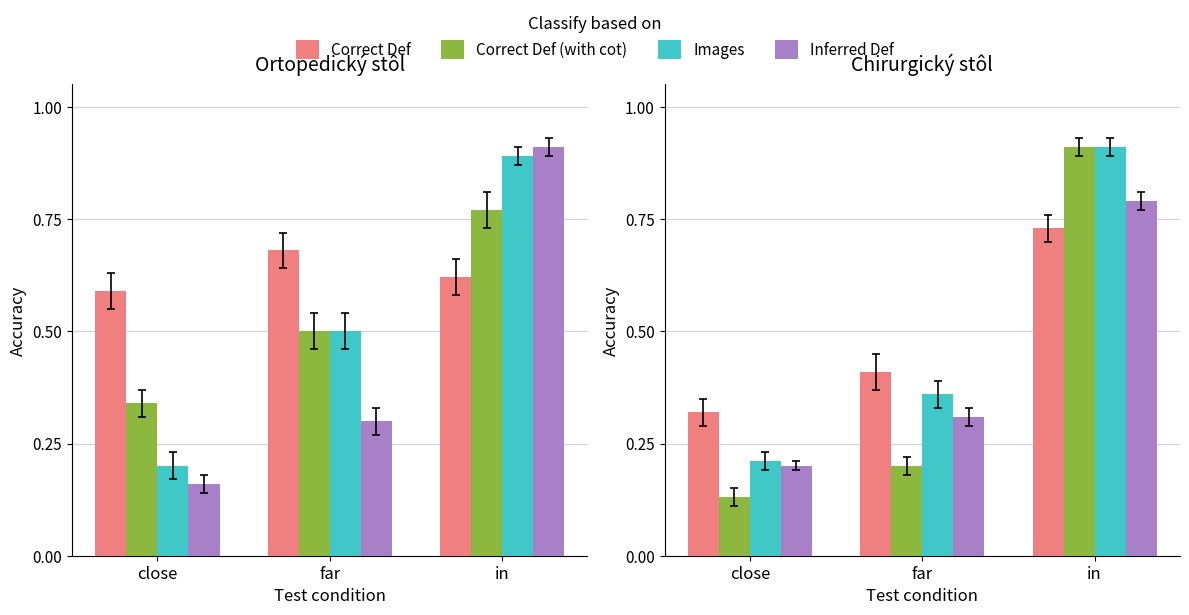

At which category is the sum across all series the highest?

in